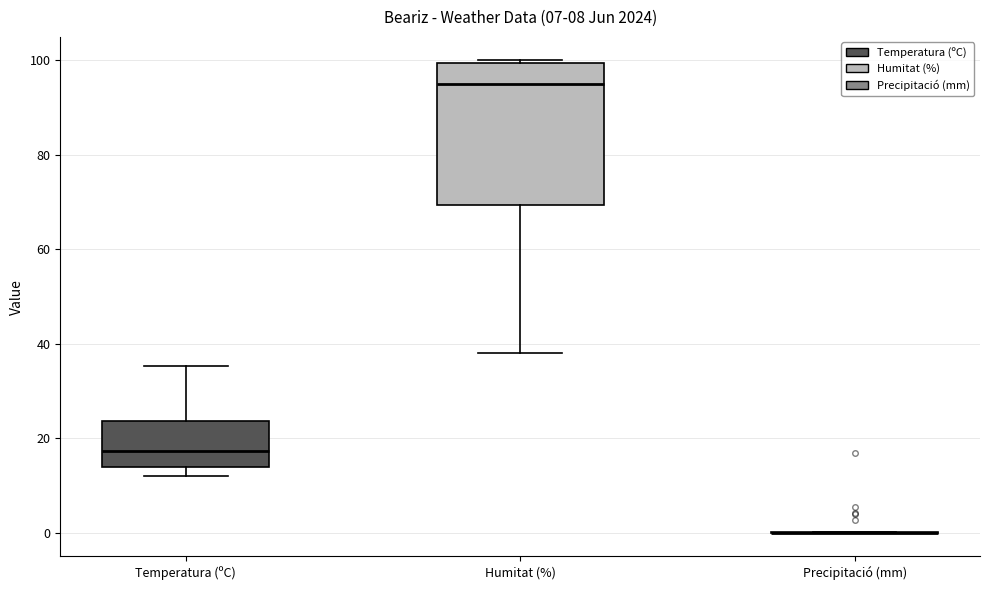

Which box is the tallest, from its lower edge to its upper edge?

Humitat (%)